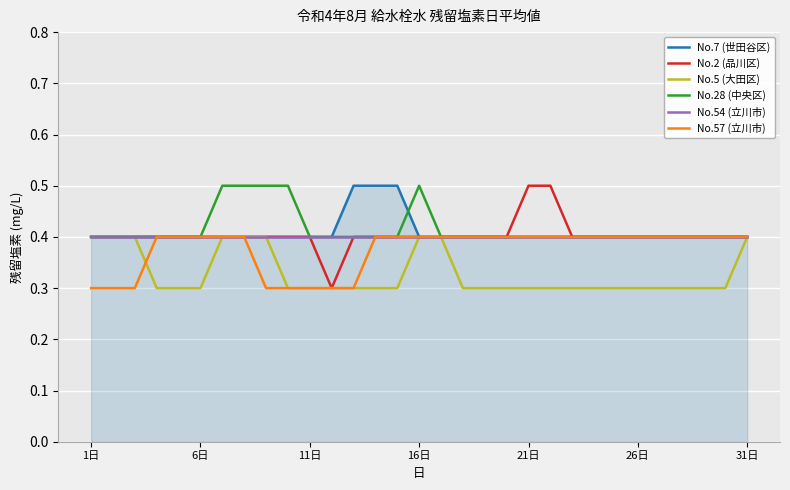

Which series has the largest range (max minus min)?

No.2 (品川区)